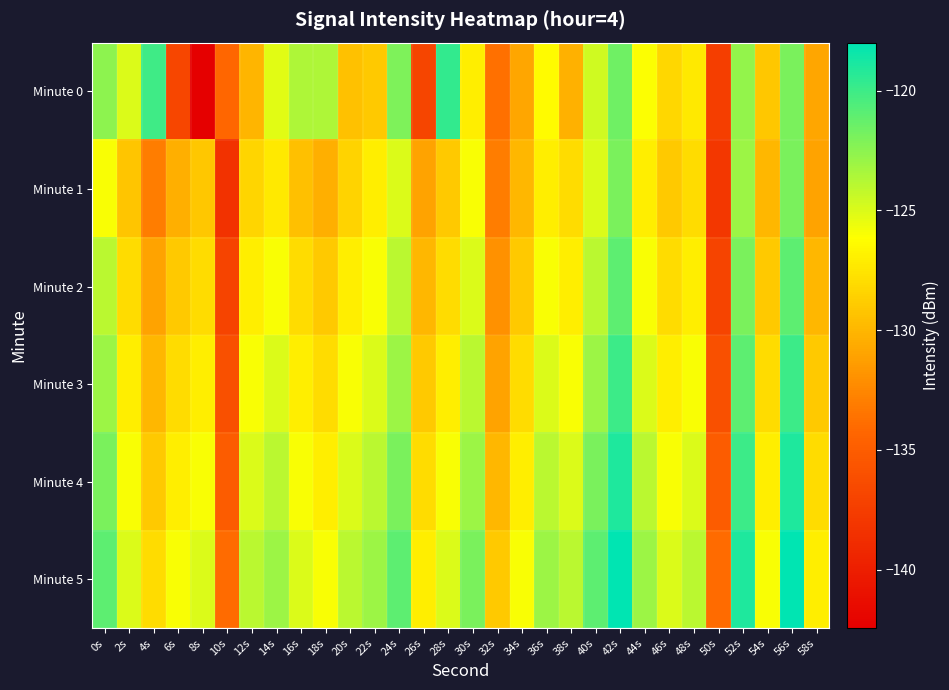

Between 30s and 18s, which is larger?

18s